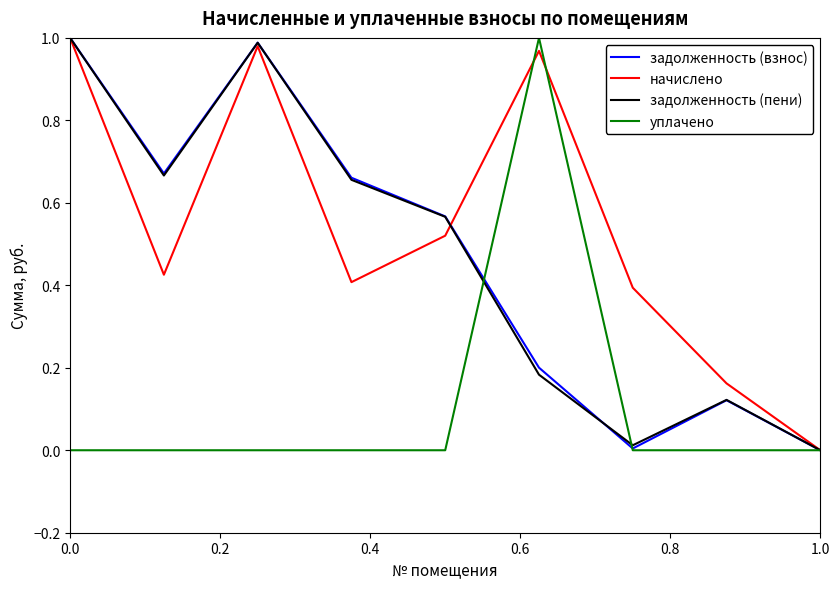

True or false: уплачено has more than 0 points higher than both neighbors.

True